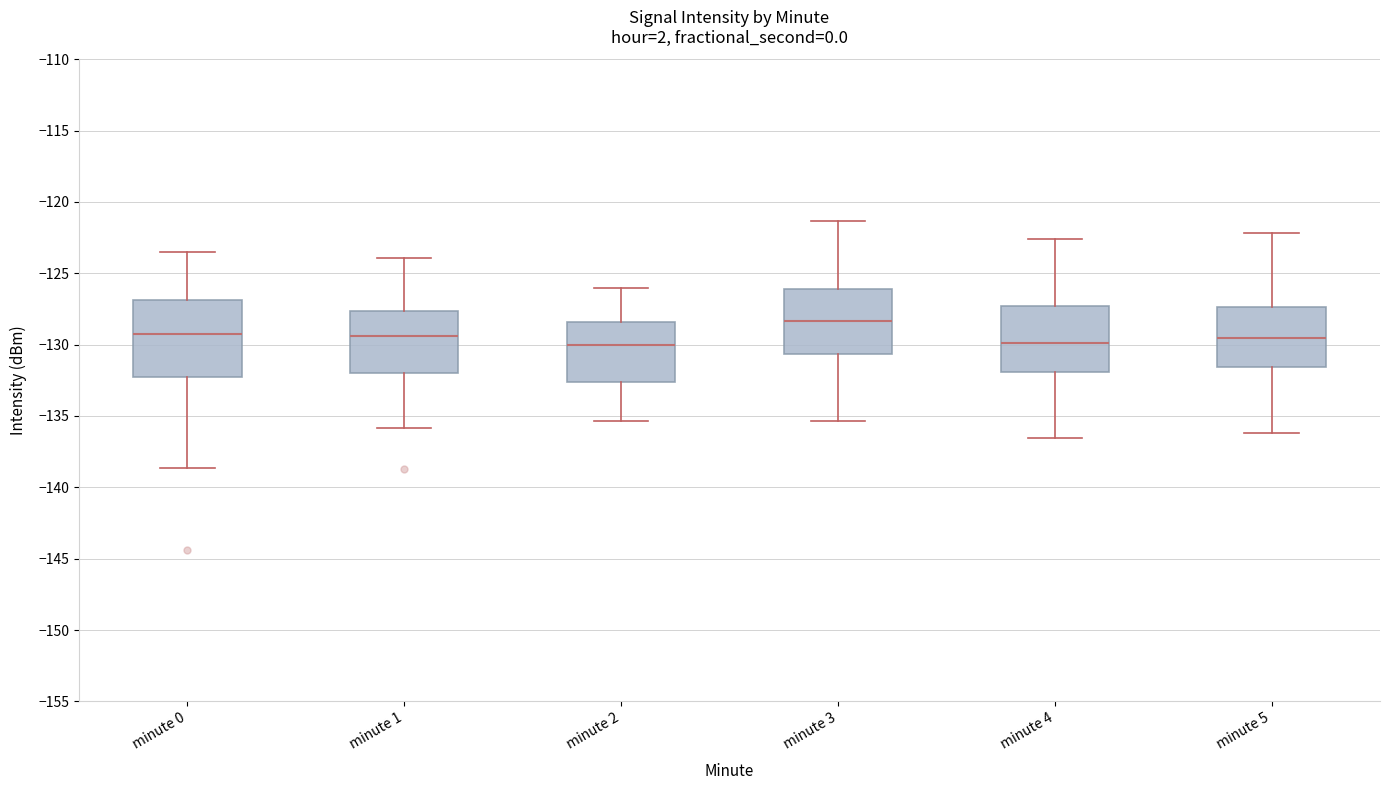

Reading left to right, transcribe this box plot: for each box, give where its median line is, the range the box spans, and where its two whiskers end, as read against the y-axis. The values are not printed on the chart, so give them approximately, as read against the axis.

minute 0: median -129.5, box -132.5 to -127.0, whiskers -138.5 to -123.5
minute 1: median -129.5, box -132.0 to -127.5, whiskers -136.0 to -124.0
minute 2: median -130.0, box -132.5 to -128.5, whiskers -135.5 to -126.0
minute 3: median -128.5, box -130.5 to -126.0, whiskers -135.5 to -121.5
minute 4: median -130.0, box -132.0 to -127.5, whiskers -136.5 to -122.5
minute 5: median -129.5, box -131.5 to -127.5, whiskers -136.0 to -122.0